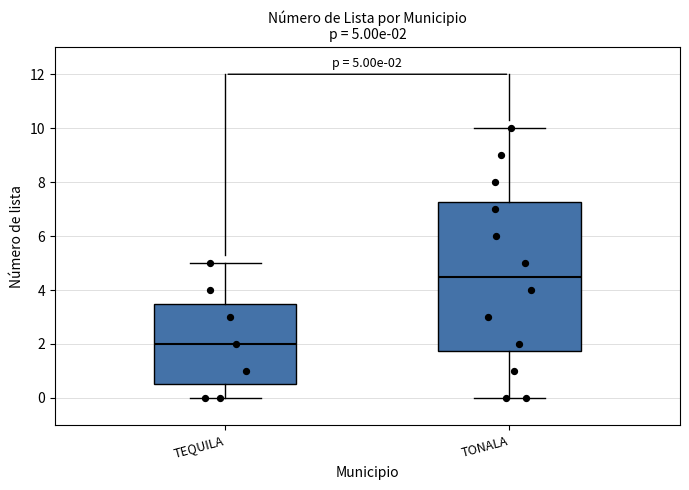

Which box has the highest median line?

TONALA